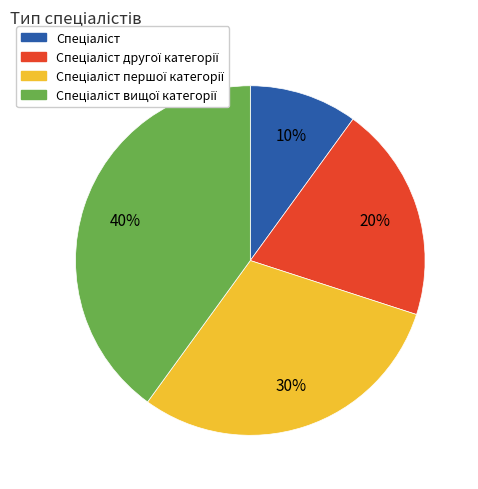

Is there any slice that represents more than half of the pie?

No